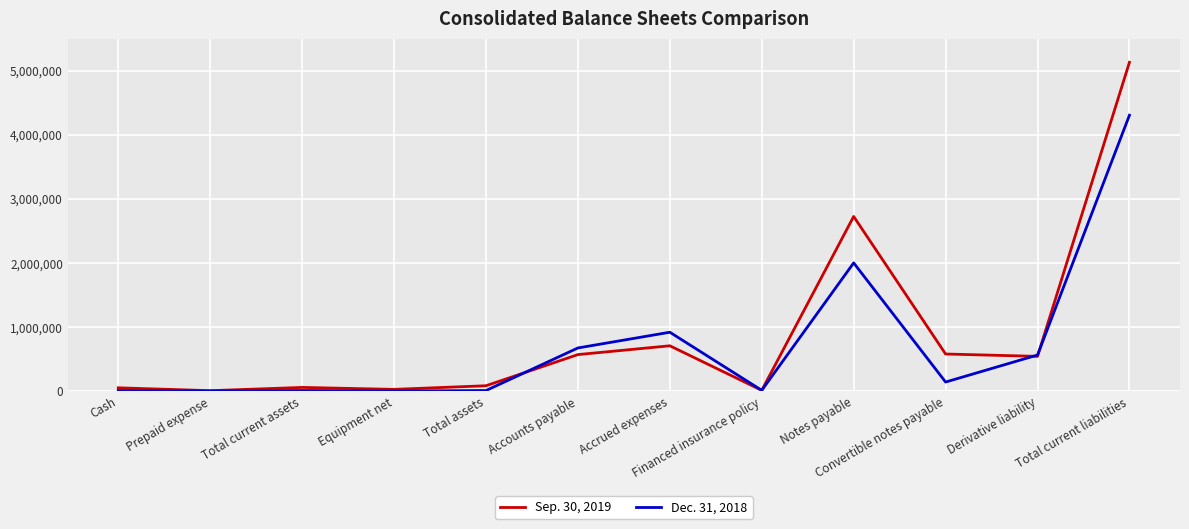

What is the maximum value for Sep. 30, 2019?

5129492